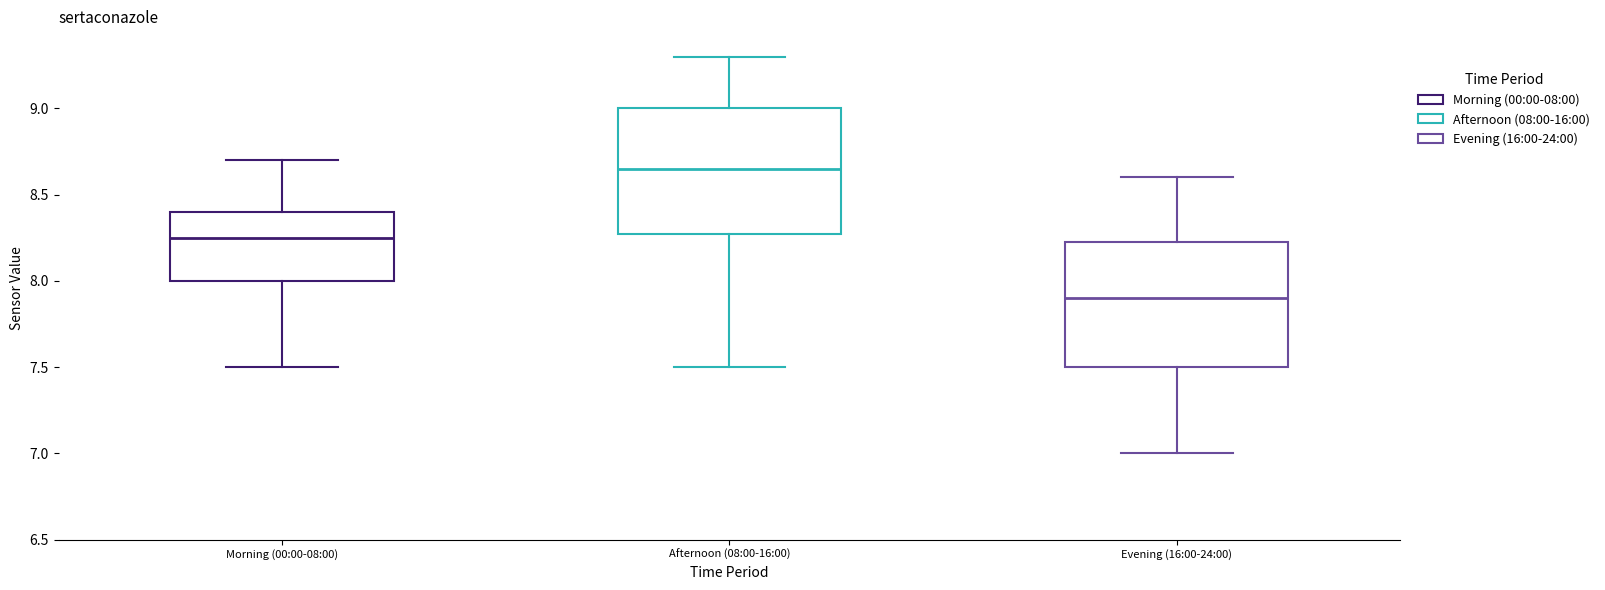

Reading left to right, read every box against the y-axis: the position of its median line, the range the box covers, and the ends of its whiskers. The values are not printed on the chart, so give them approximately, as read against the axis.

Morning (00:00-08:00): median 8.25, box 8.00 to 8.40, whiskers 7.50 to 8.70
Afternoon (08:00-16:00): median 8.65, box 8.30 to 9.00, whiskers 7.50 to 9.30
Evening (16:00-24:00): median 7.90, box 7.50 to 8.25, whiskers 7.00 to 8.60